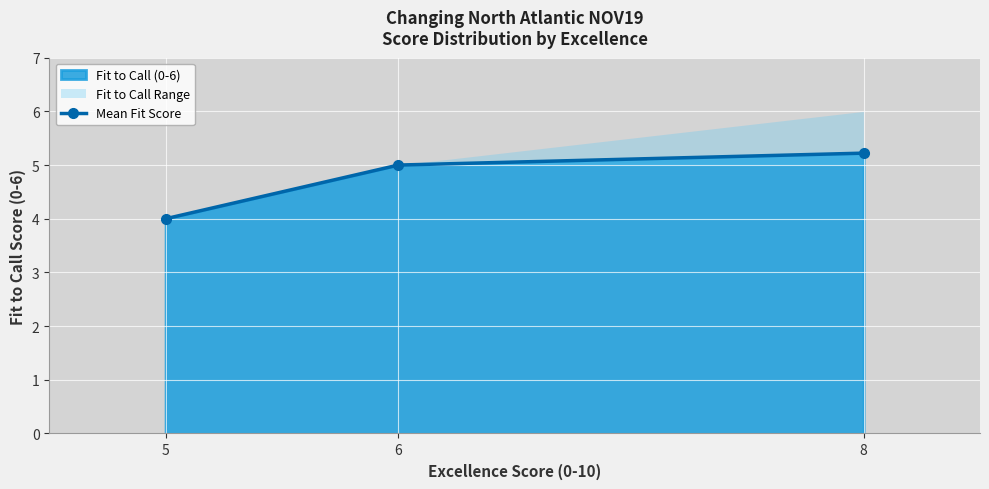

How many lines are shown in the chart?

1